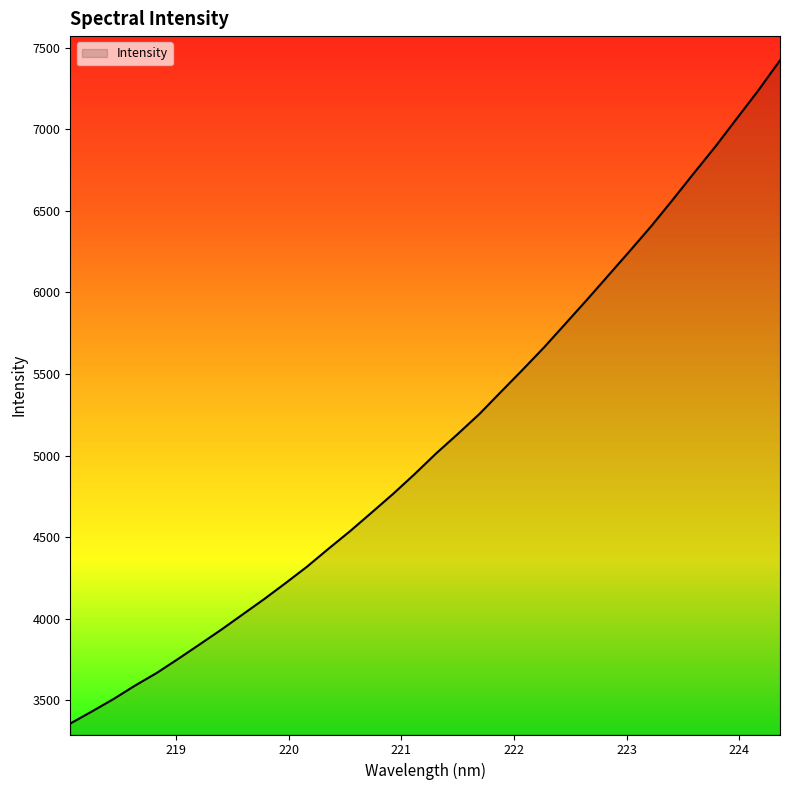

What is the greatest value displayed?

7421.8